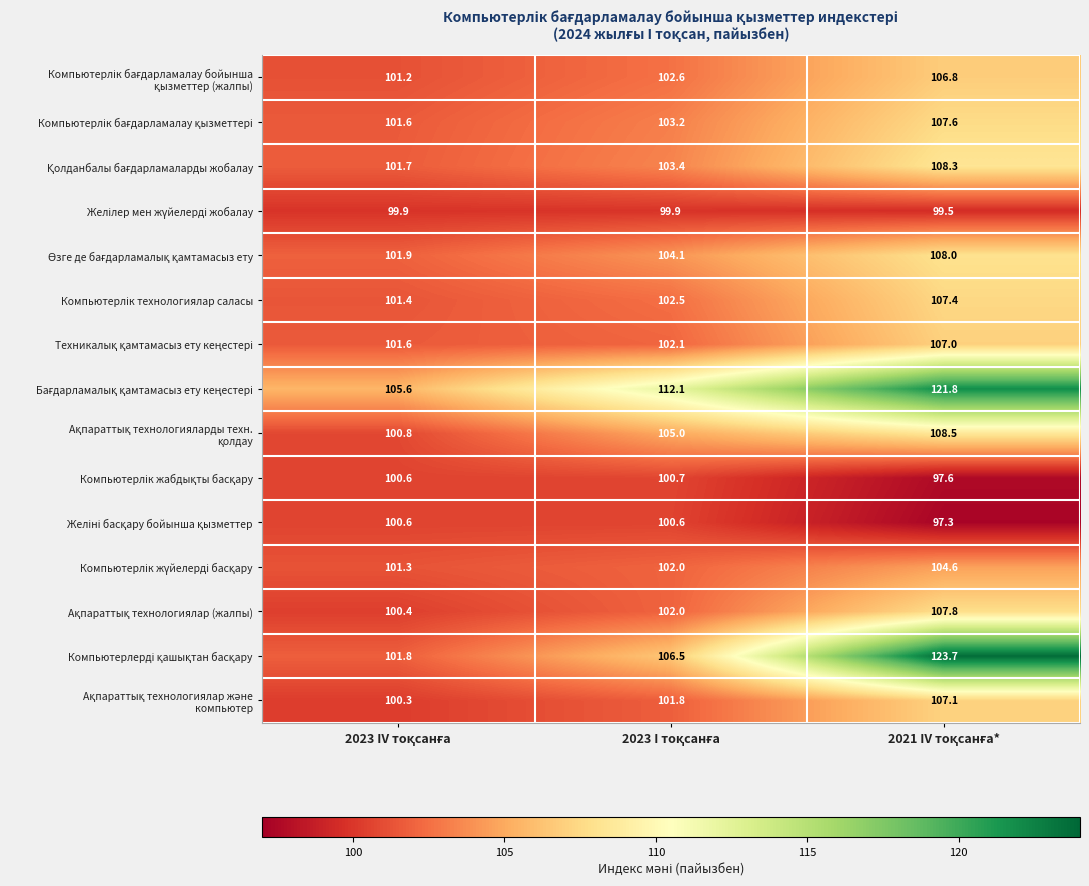

At how many categories does at least one series exceed 100?

3